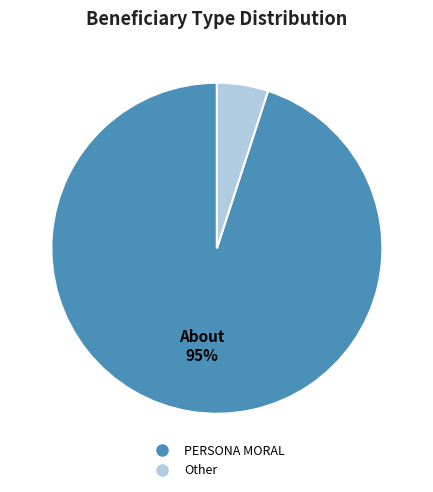

What is the ratio of the value at PERSONA MORAL to the value at Other?

19.0